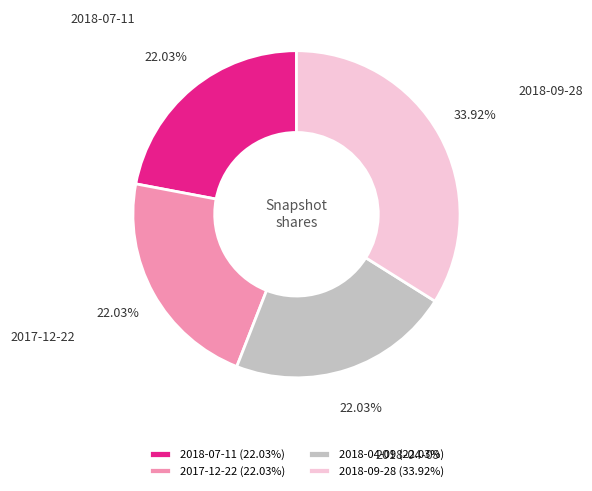

The 2018-07-11 slice represents 33% of the pie. True or false?

False